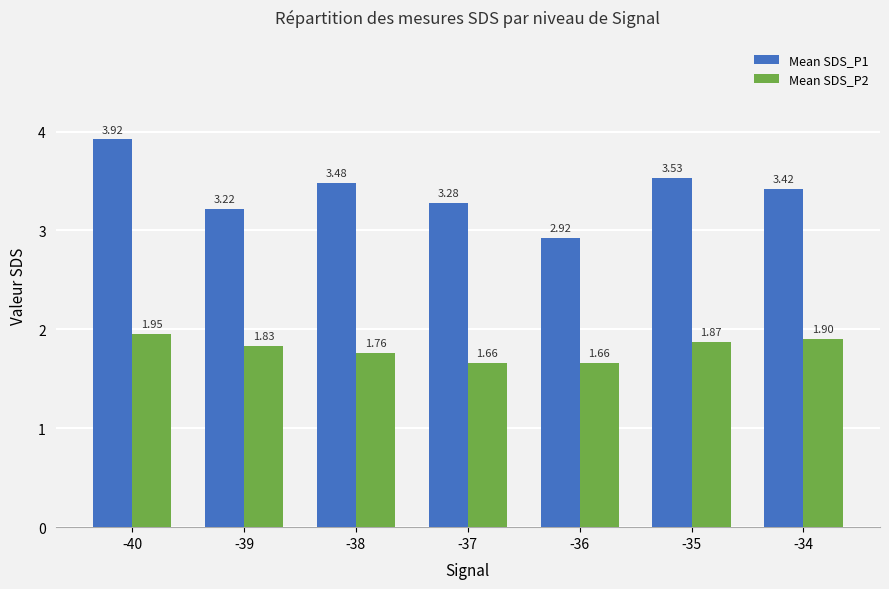

What is the total value across all series at -37?

4.9